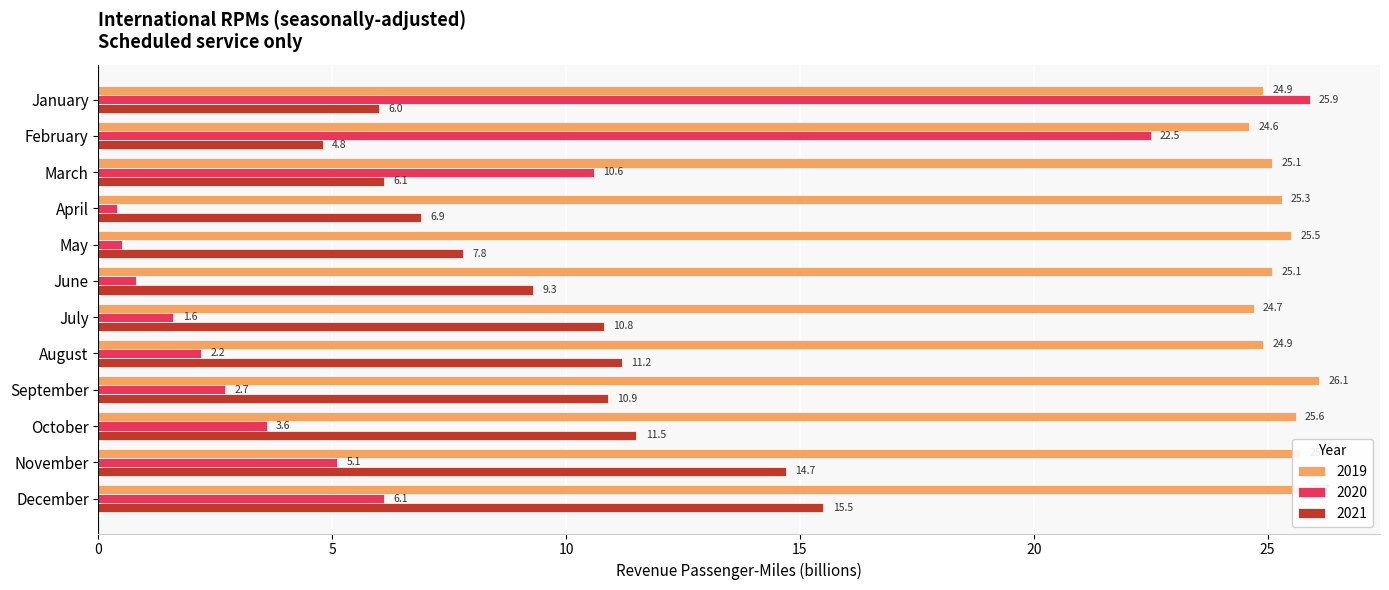

What is the total value across all series at June?

35.2